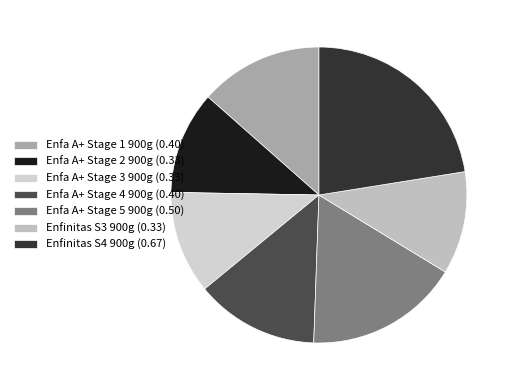

True or false: Enfa A+ Stage 5 900g accounts for 17% of the total.

True